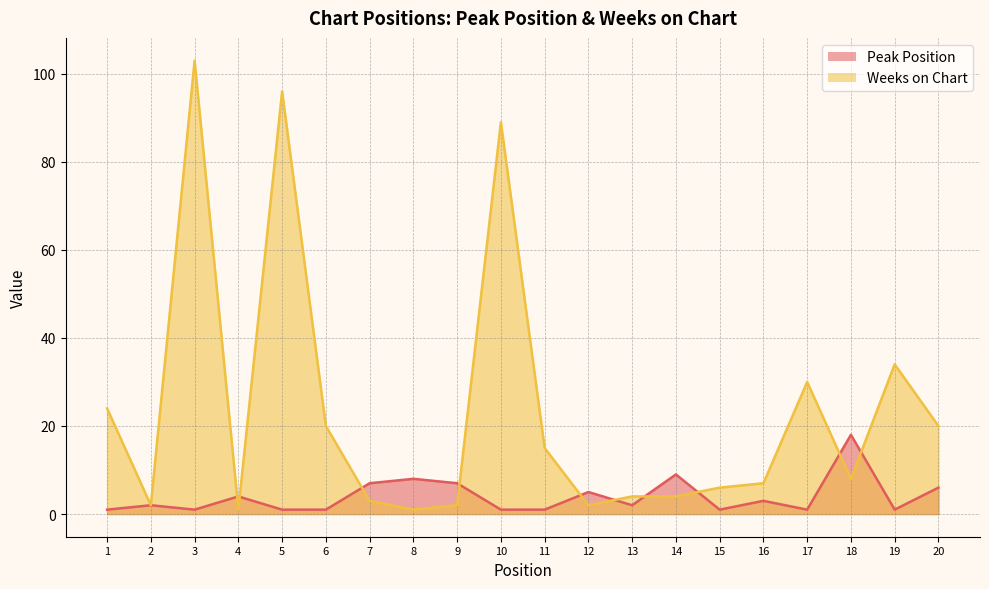

What is the difference between the second highest and minimum values in the Weeks on Chart series?

95